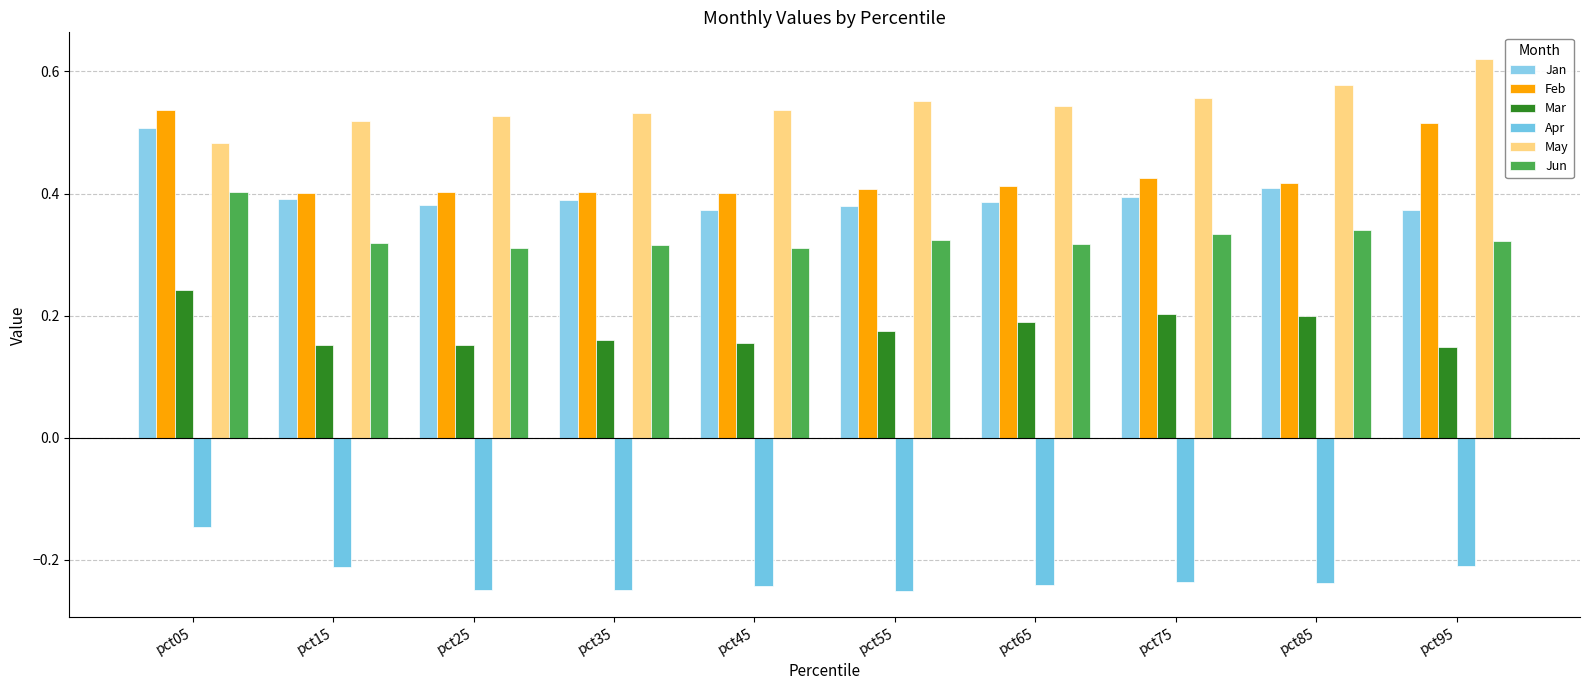

Between pct05 and pct95, which series saw the biggest shift?

May